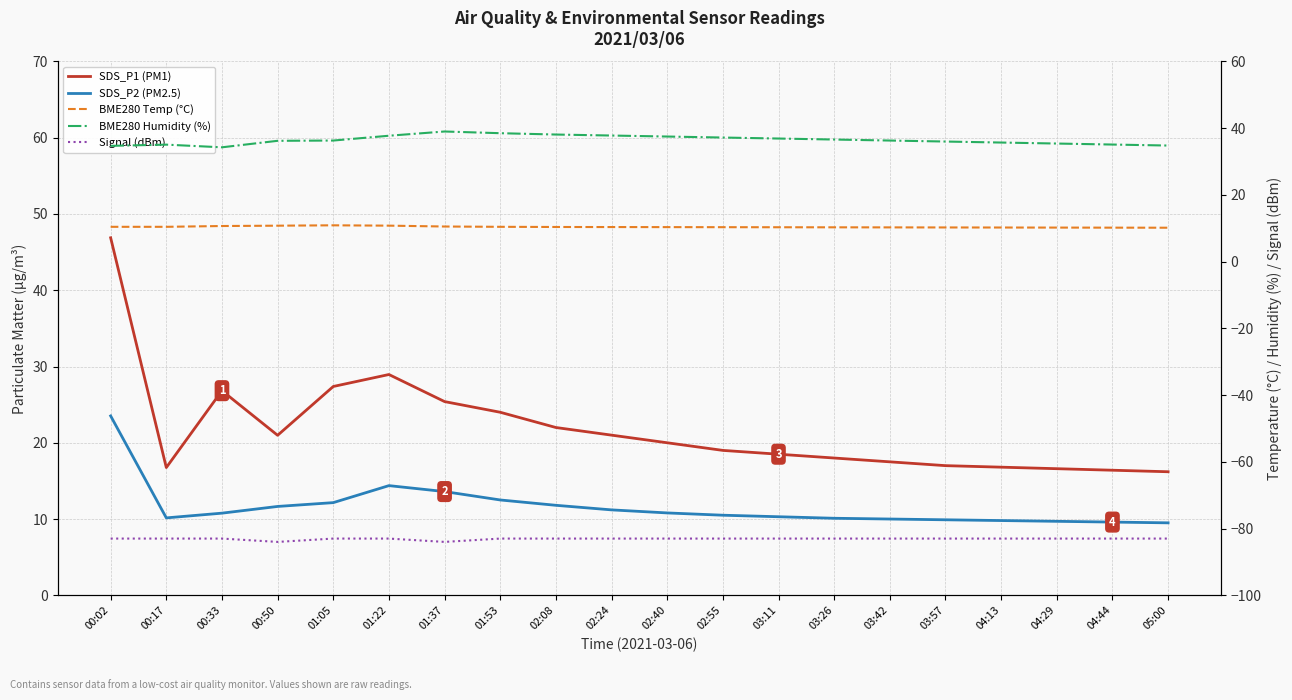

True or false: BME280 Temp (°C) and SDS_P1 (PM1) intersect in this chart.

False